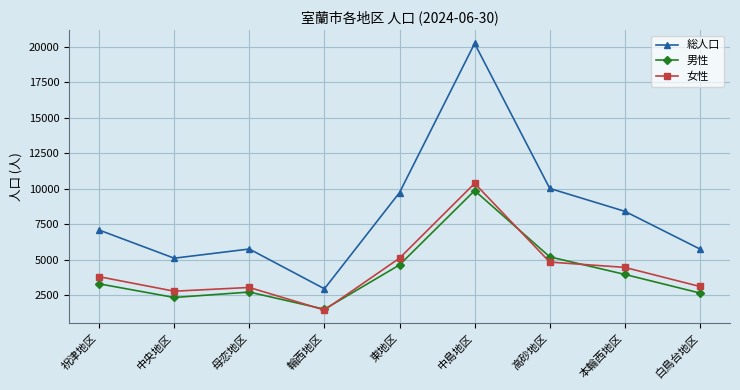

At which category is the sum across all series the highest?

中島地区